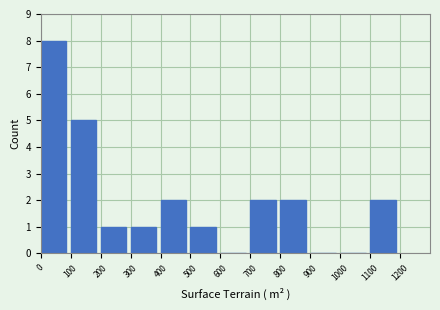

Reading left to right, list every bar in this chart as the range it spans on the x-axis followed by its height. The values are not printed on the chart, so give them approximately, as read against the axis.

0 to 100: 8
100 to 200: 5
200 to 300: 1
300 to 400: 1
400 to 500: 2
500 to 600: 1
600 to 700: 0
700 to 800: 2
800 to 900: 2
900 to 1000: 0
1000 to 1100: 0
1100 to 1200: 2